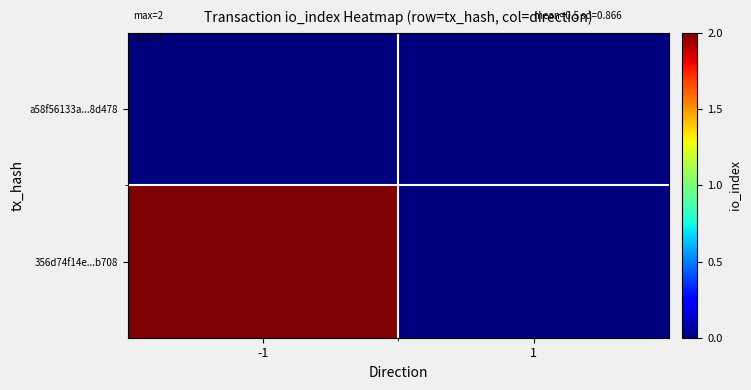

Reading right to left, transcribe all the data shown in this chart.

a58f56133a...8d478: 1=0	-1=0
356d74f14e...b708: 1=0	-1=2